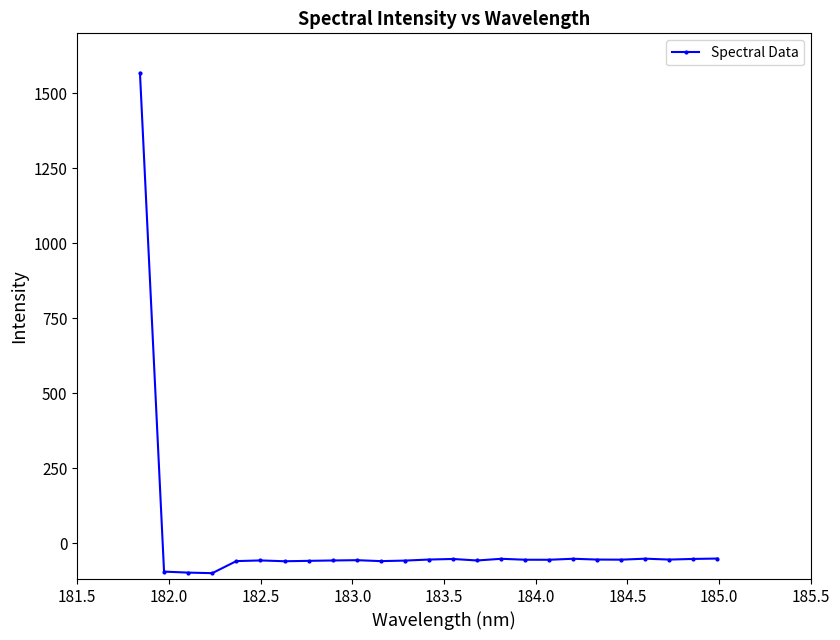

What is the difference between the maximum and minimum values?

1668.5